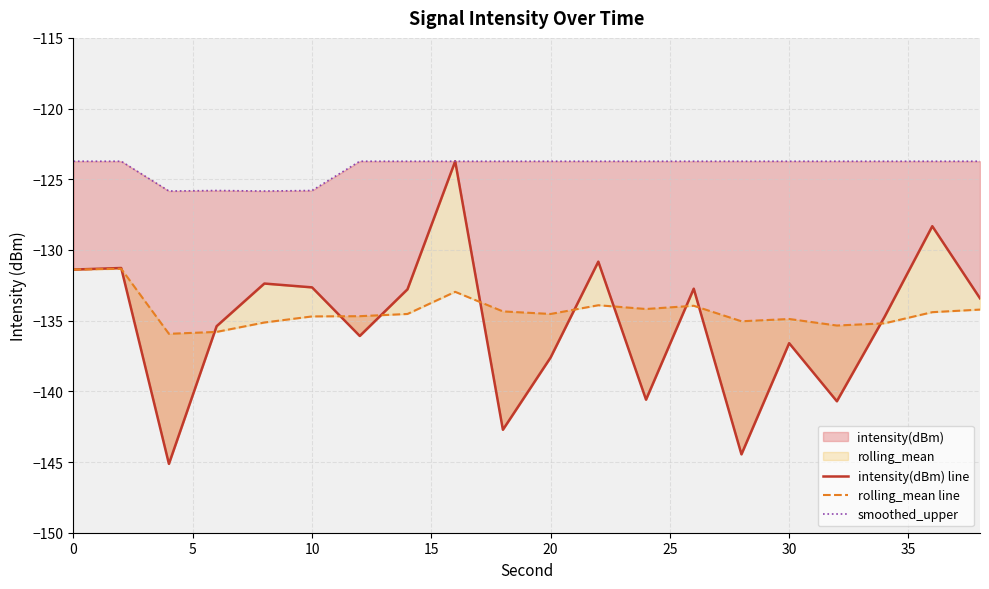

What is the value of the intensity(dBm) line point at the 15th from the left?

-144.5